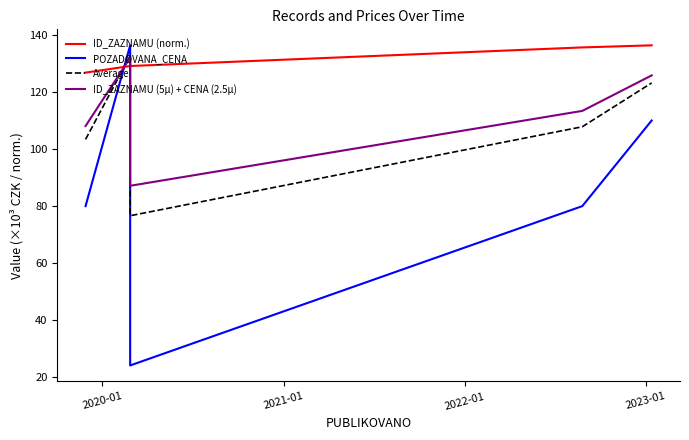

The ID_ZAZNAMU (norm.) series shows 129.1 at 2020-01. True or false?

True